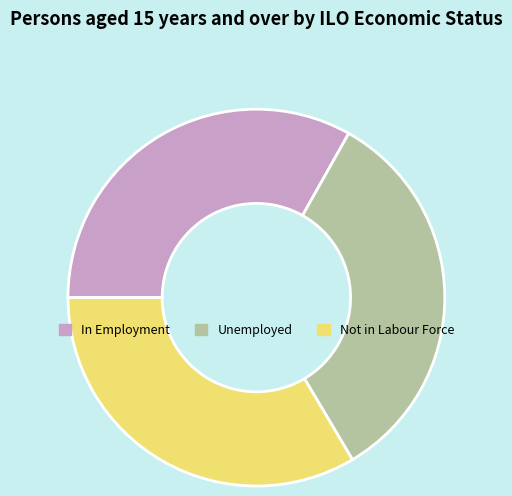

Combined, do In Employment and Not in Labour Force account for over 50%?

Yes